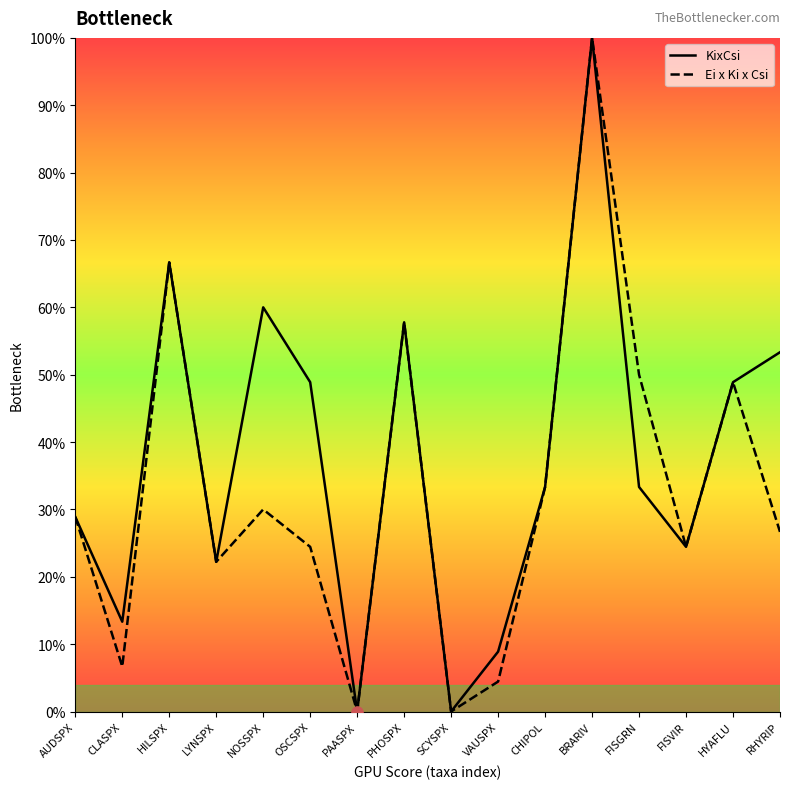

Which series has the largest total across all categories?

KixCsi